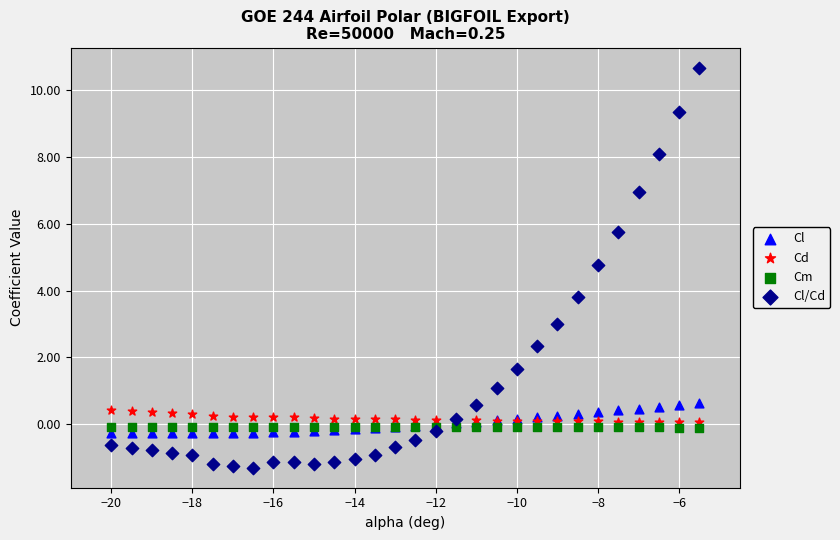

Across all series, what Y value is closest to 4?

3.8